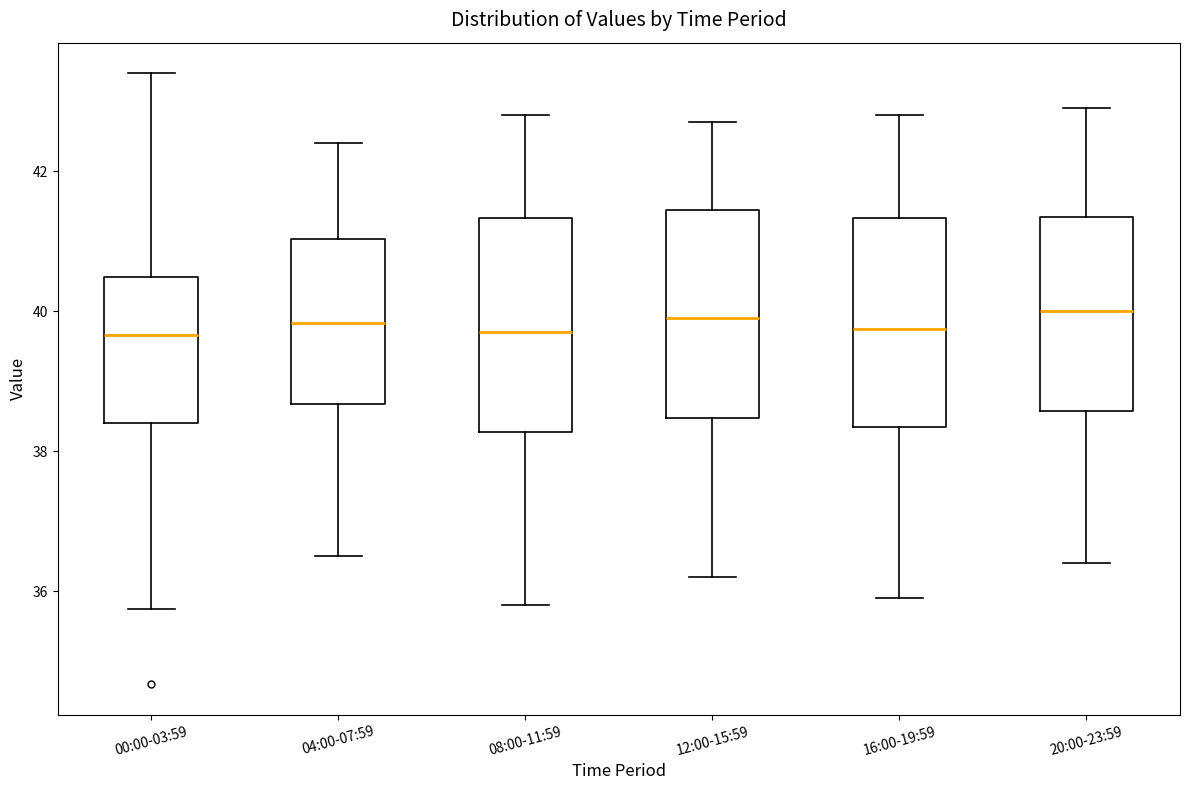

Where is the upper edge of the box for 00:00-03:59 on the y-axis? The values are not printed on the chart, so give them approximately, as read against the axis.

40.4